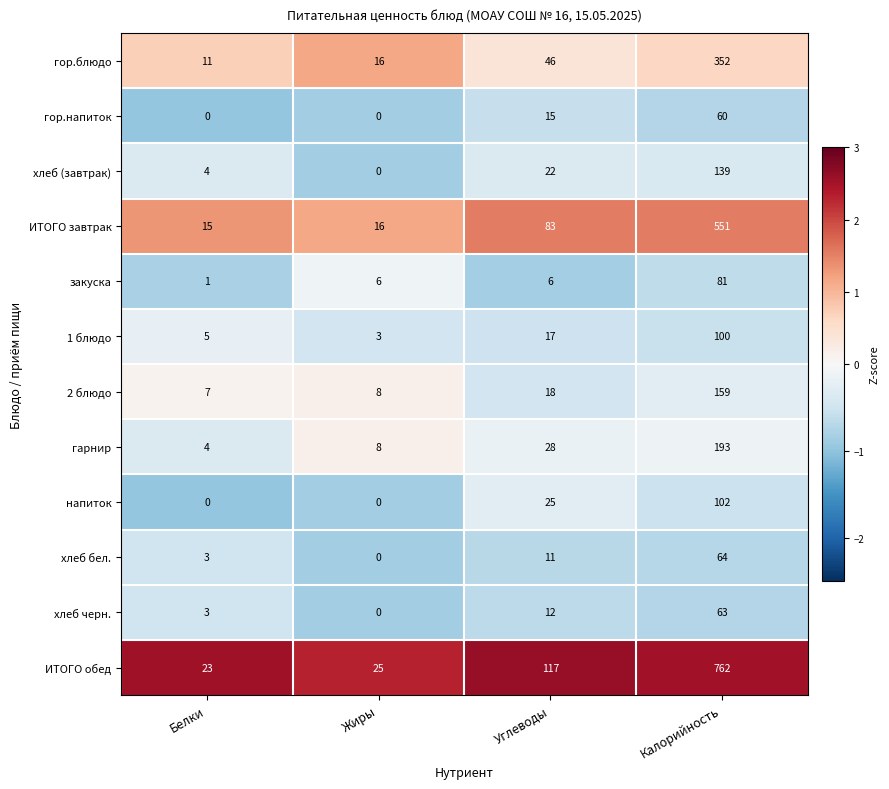

What is the approximate value of 2 блюдо at Белки?

7